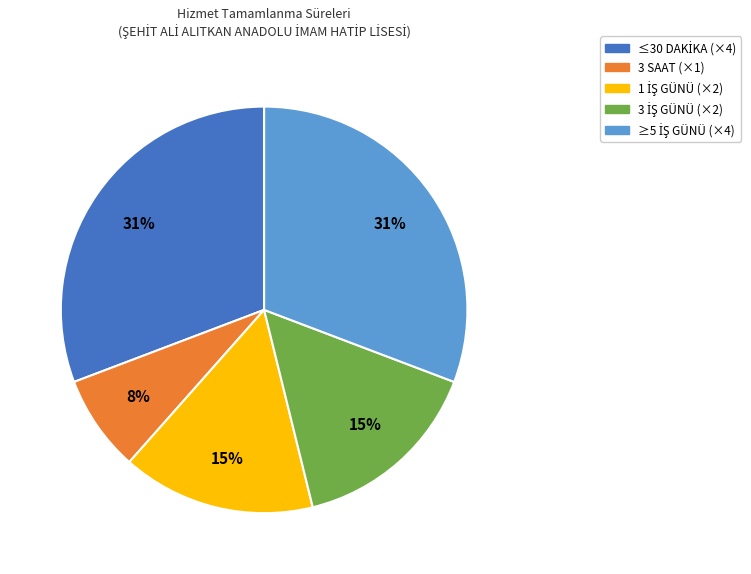

To the nearest percent, what is the average slice percentage?

20%